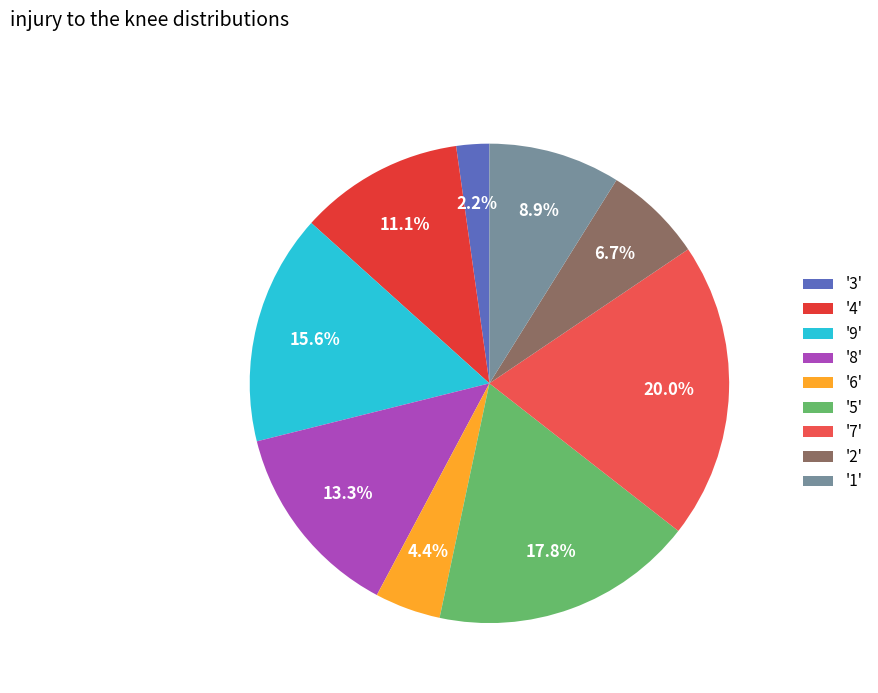

How many slices are in this pie chart?

9